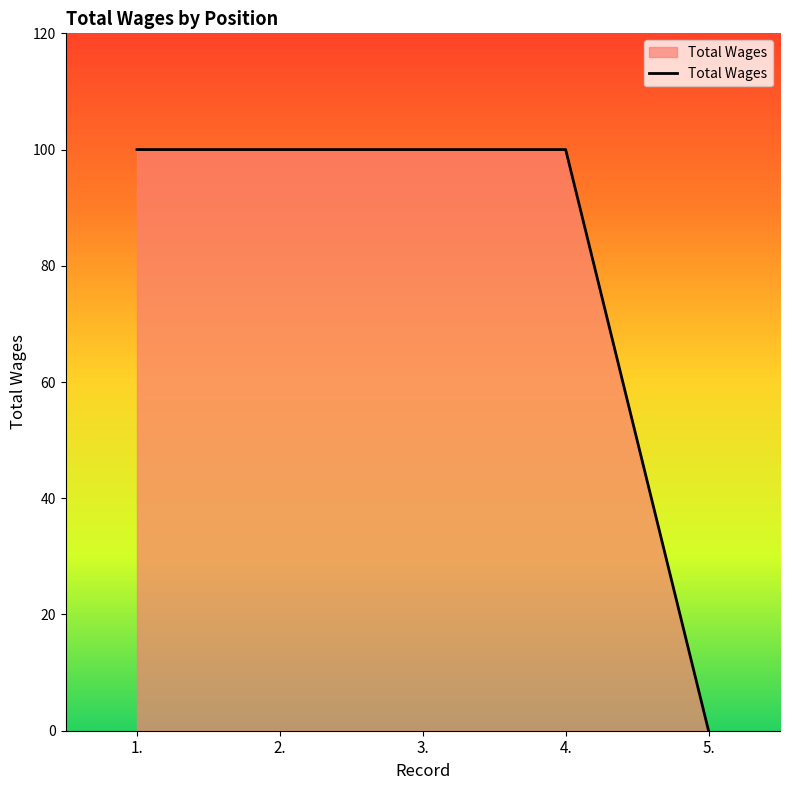

What position from the left is 5.?

5